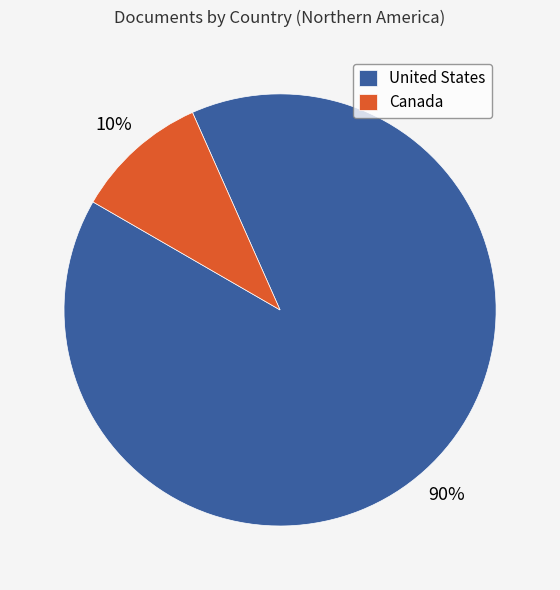

Which slice is the largest?

United States